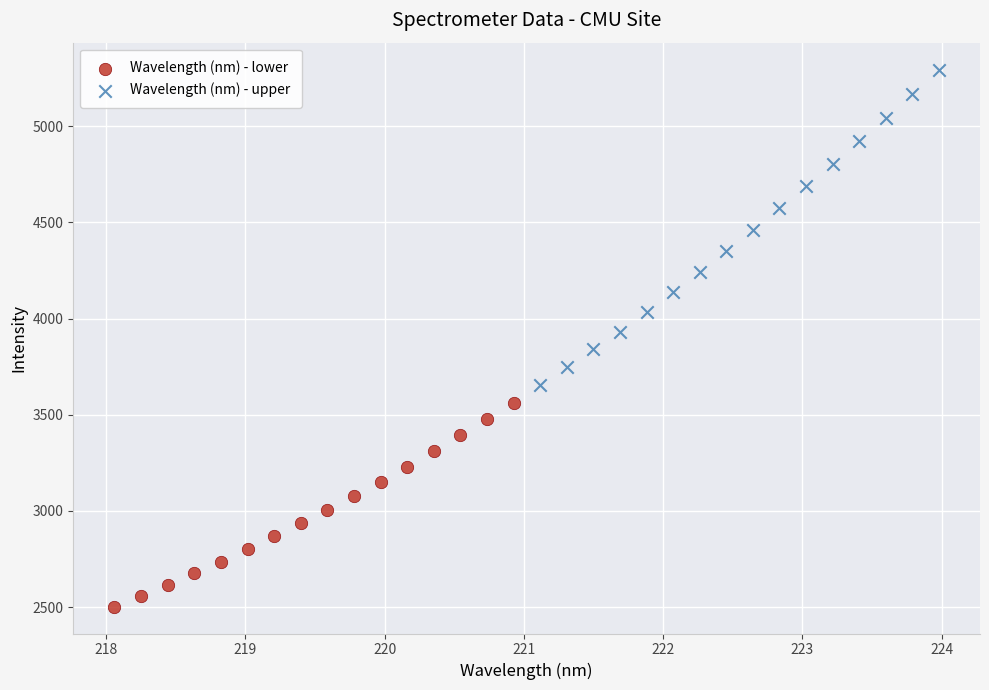

Which series reaches the minimum Y coordinate?

Wavelength (nm) - lower